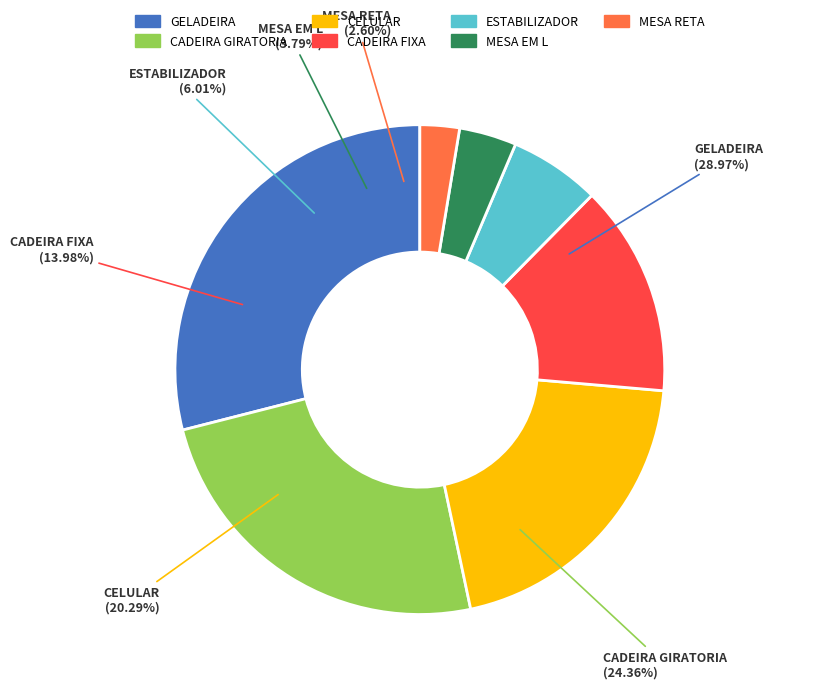

What portion of the pie excludes CADEIRA GIRATORIA?

75.6%